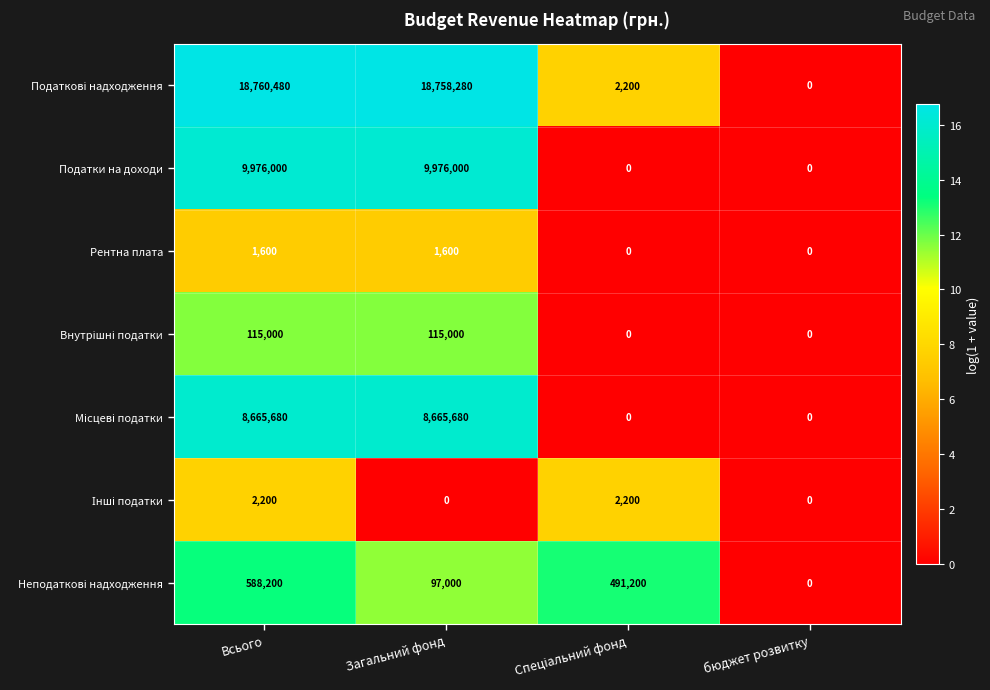

What is the average value of the Податки на доходи series?

4988000